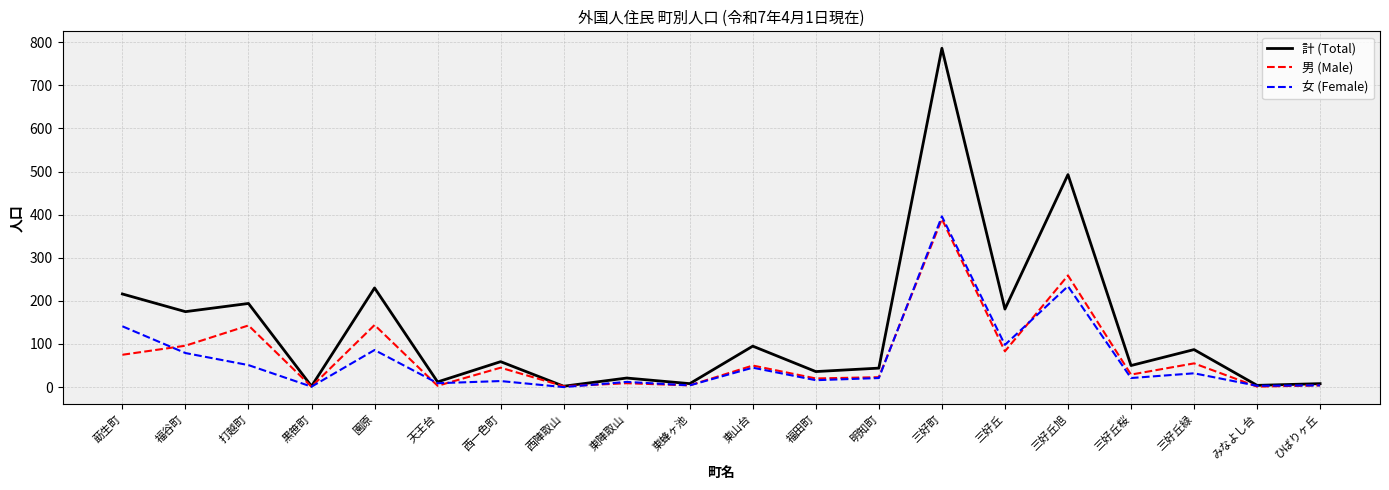

What is the greatest value displayed?

786